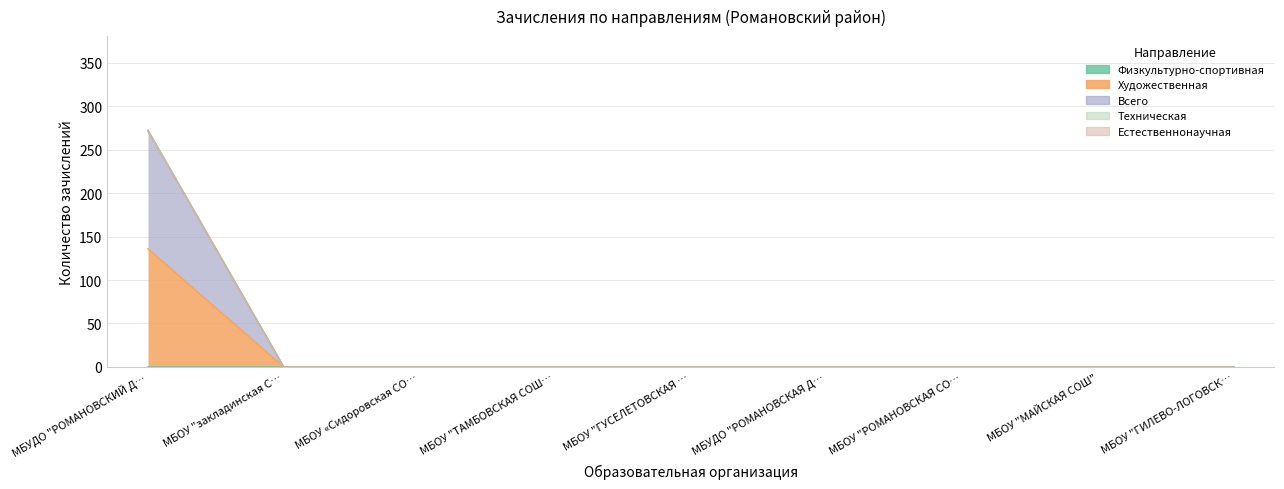

Reading left to right, extract all data points from this chart.

Физкультурно-спортивная: 0	0	0	0	0	0	0	0	0
Художественная: 136	0	0	0	0	0	0	0	0
Всего: 136	0	0	0	0	0	0	0	0
Техническая: 0	0	0	0	0	0	0	0	0
Естественнонаучная: 0	0	0	0	0	0	0	0	0